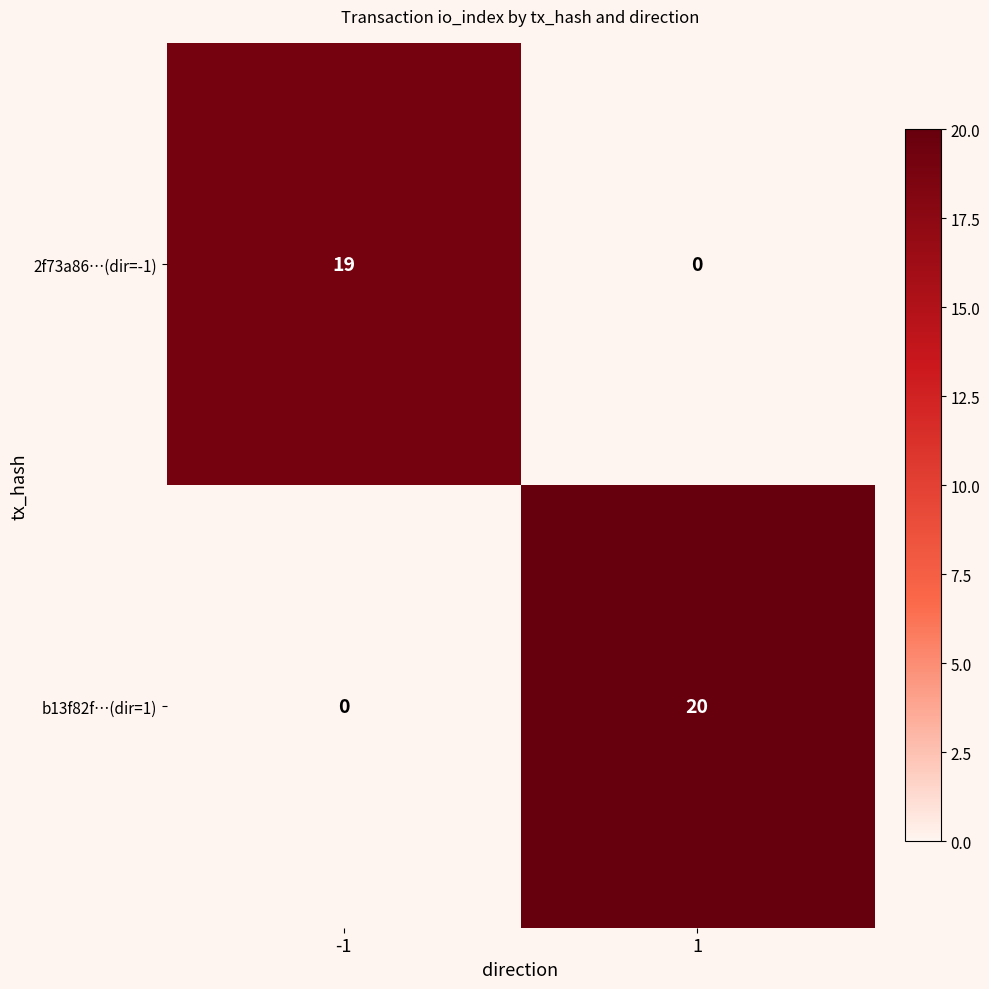

Reading left to right, what are all the values shown in this chart?

2f73a86…(dir=-1): -1=19	1=0
b13f82f…(dir=1): -1=0	1=20